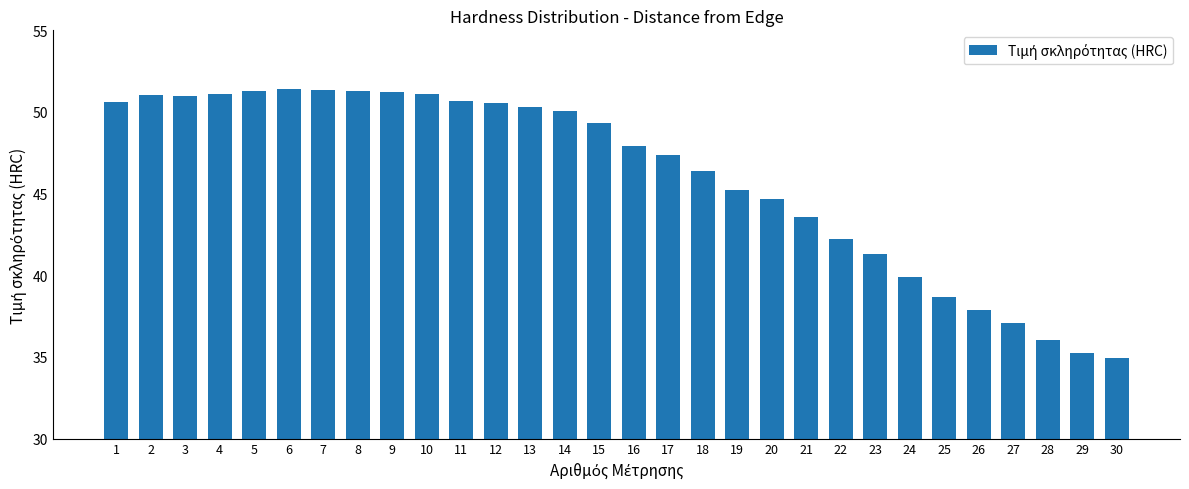

What is the value of the 10th bar from the left?

51.1